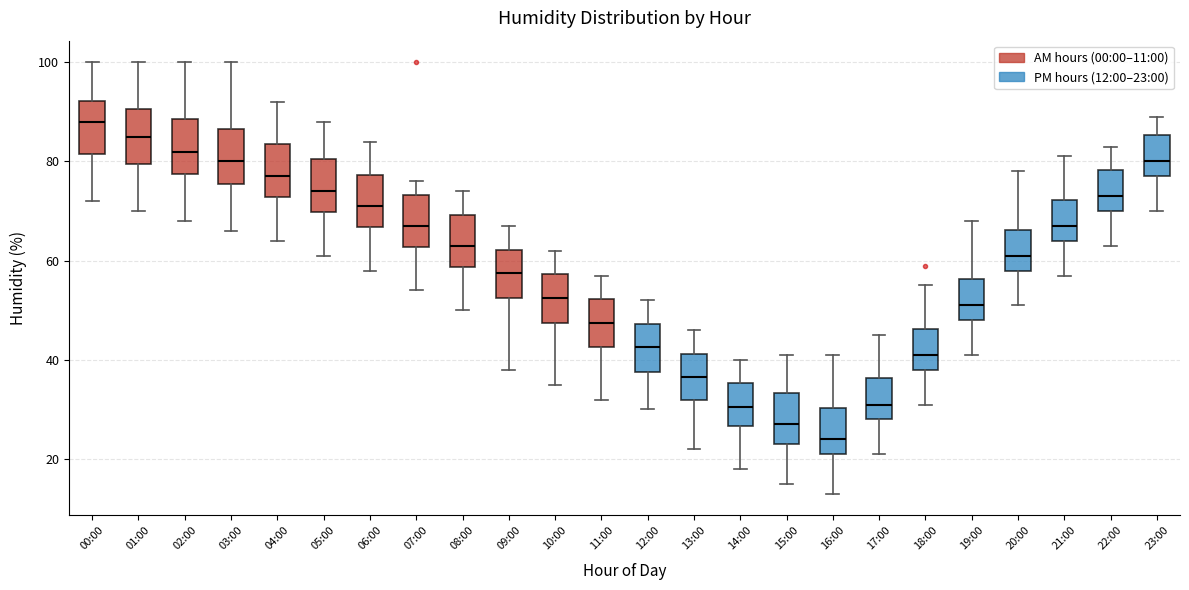

Which box's median line is the highest?

00:00